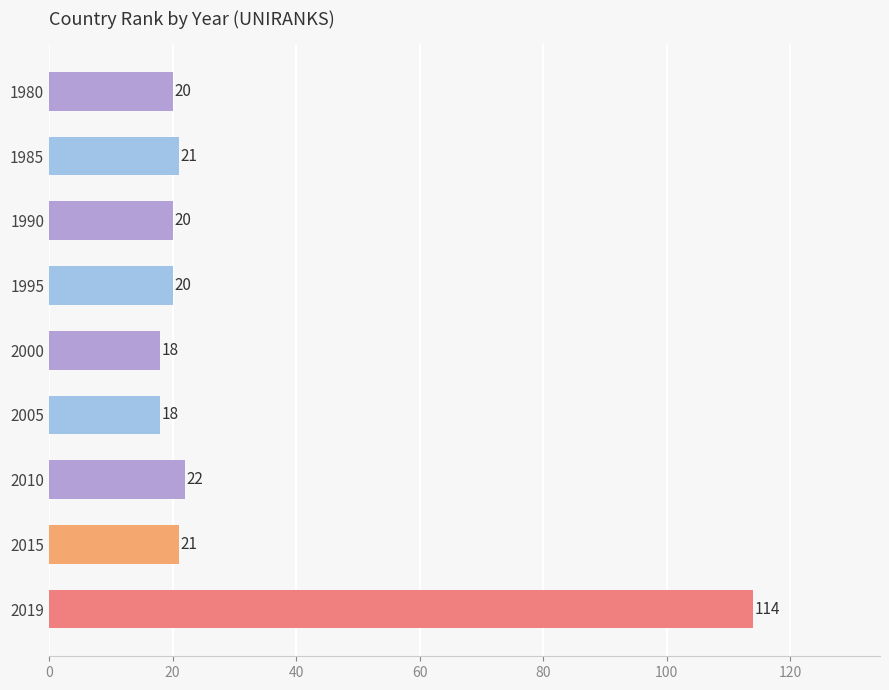

What is the change in value from 2005 to 2019?

+96